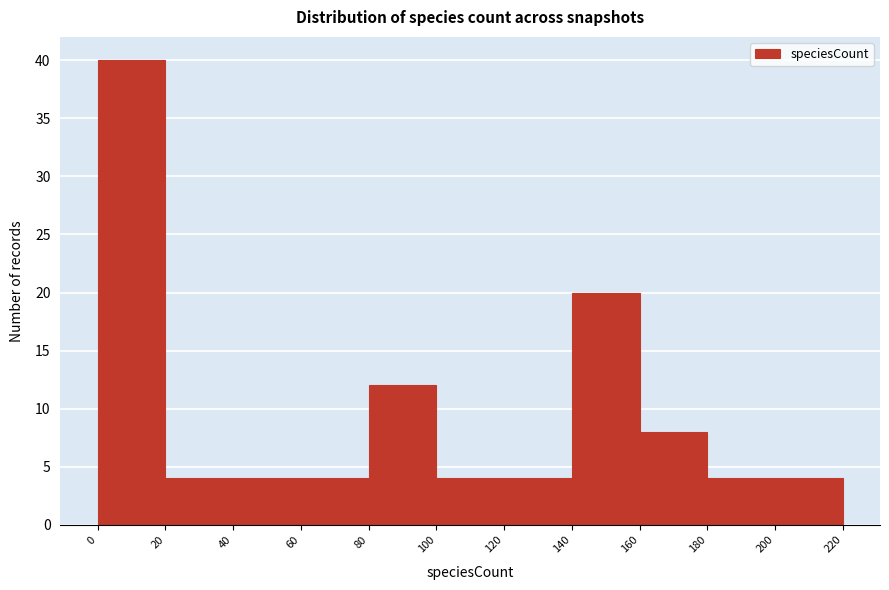

Over which range of the x-axis is the bar tallest?

0 to 20